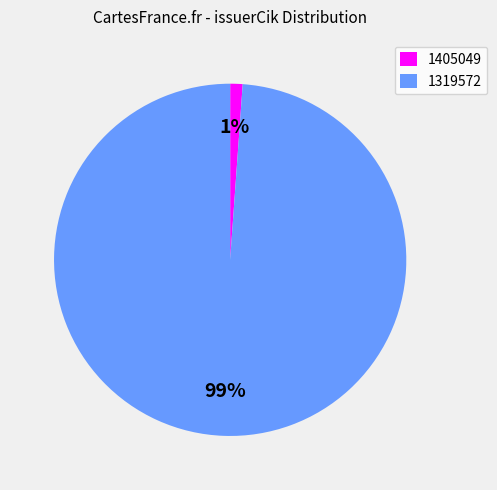

To the nearest percent, what is the combined percentage of 1405049 and 1319572?

100%